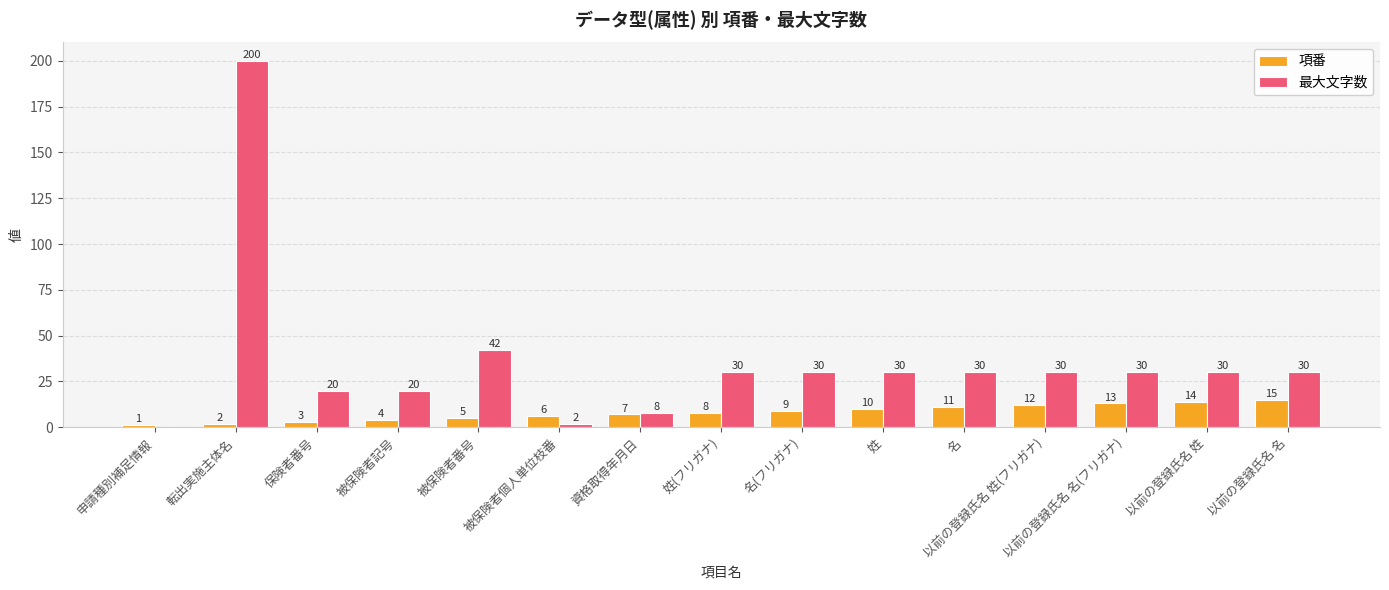

Which series has the largest total across all categories?

最大文字数